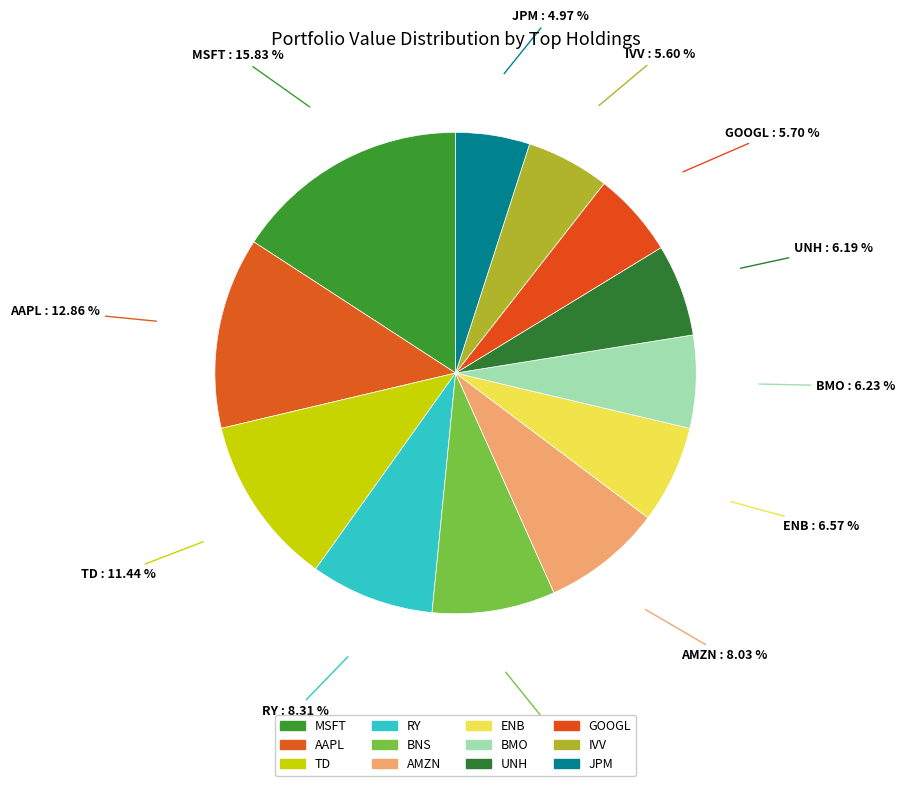

How many segments does this pie chart have?

12